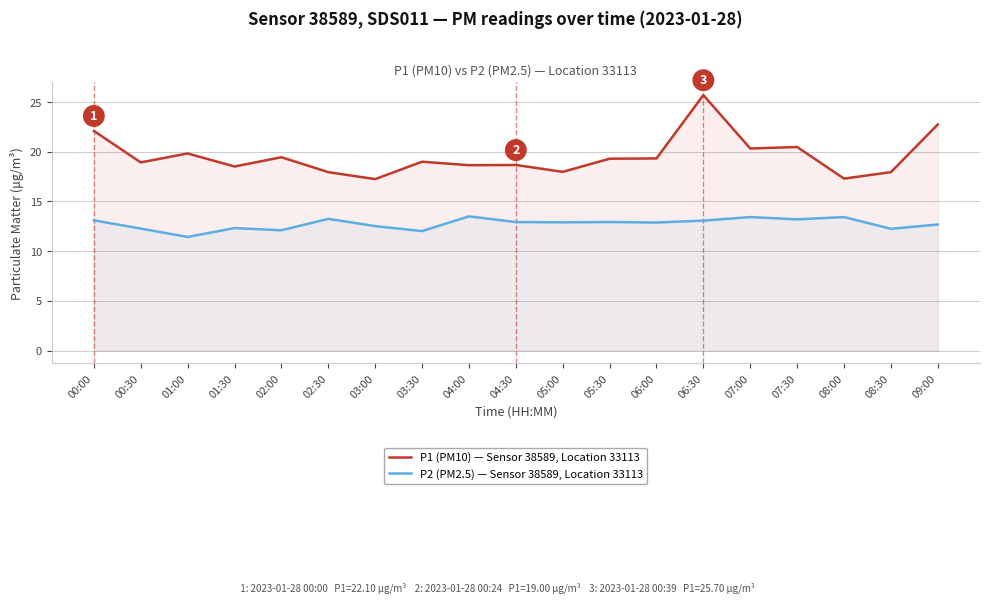

At which category does P1 (PM10) — Sensor 38589, Location 33113 reach its first local peak?

01:00